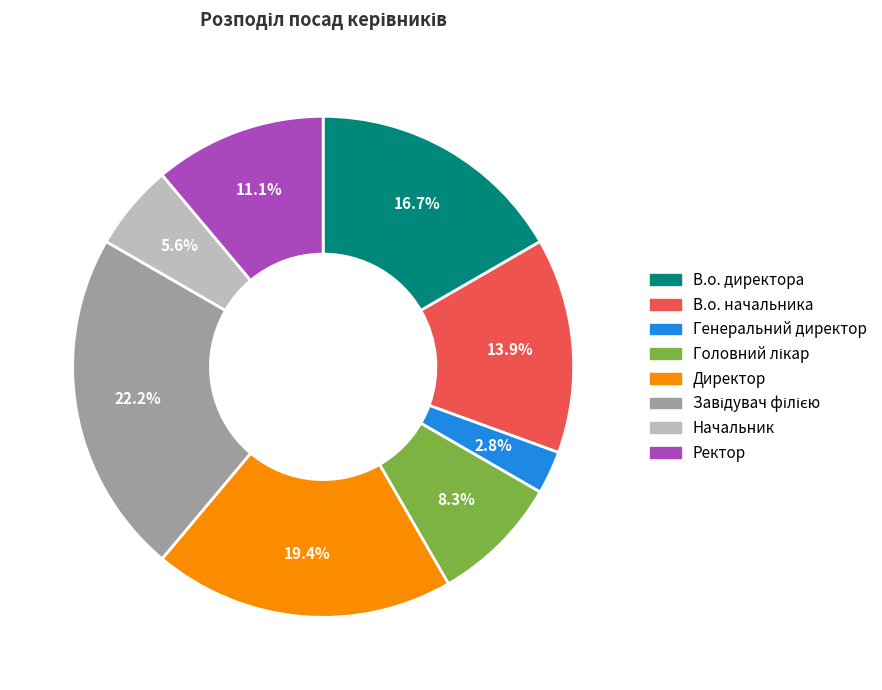

Is В.о. директора the majority of the pie?

No